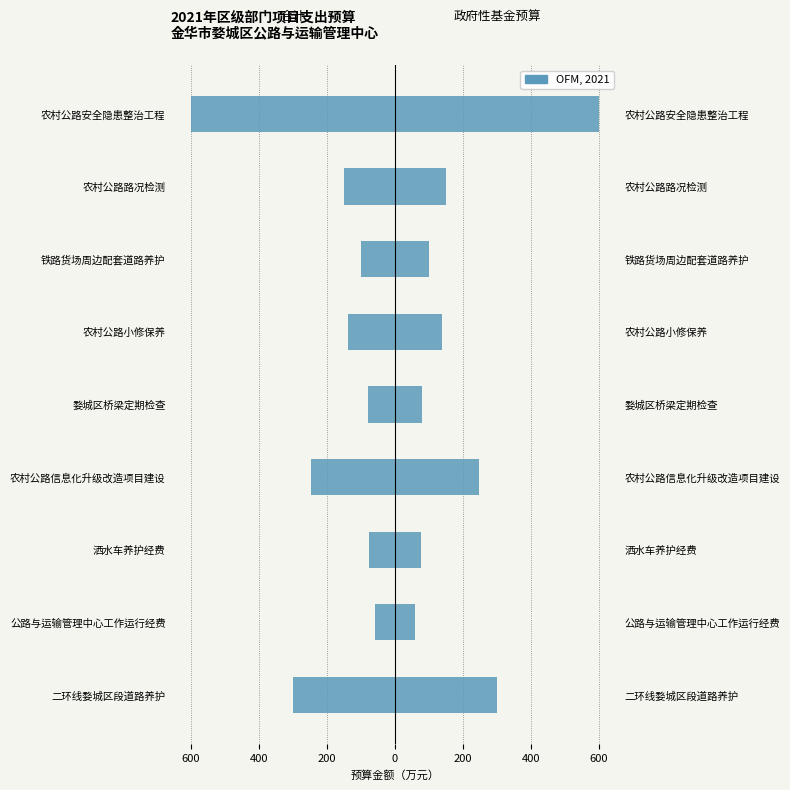

How many bars are there in each group?

2